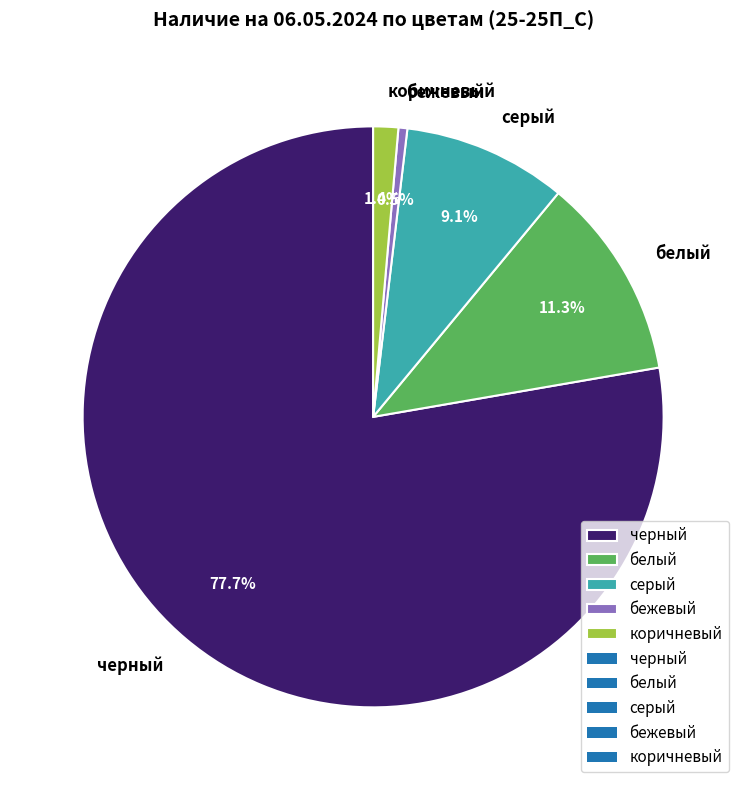

To the nearest percent, what is the difference between the серый and черный slice percentages?

69%